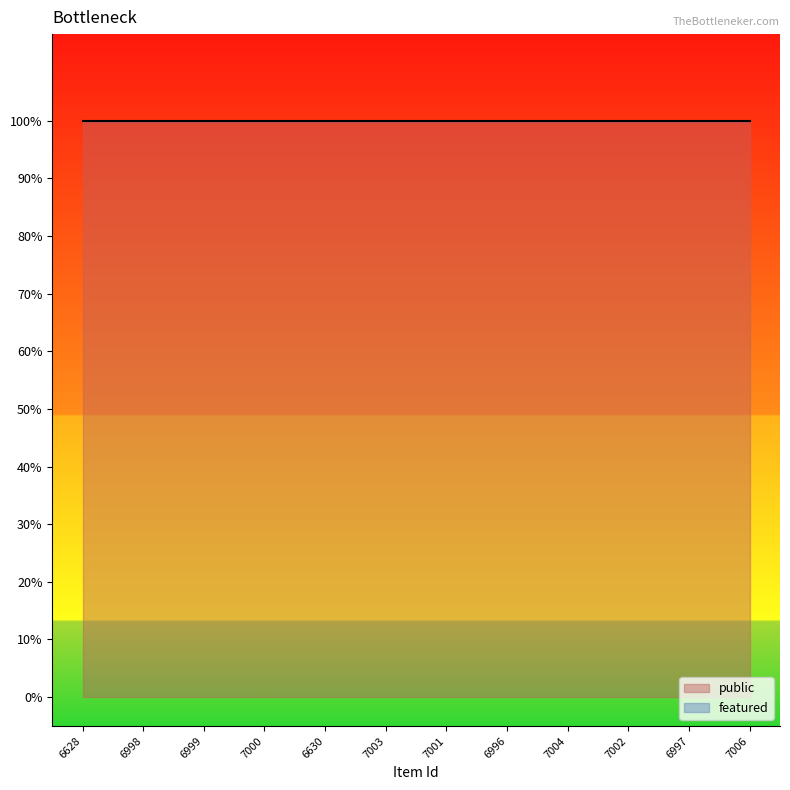

List the labels in order of featured value, largest first.

6628, 6998, 6999, 7000, 6630, 7003, 7001, 6996, 7004, 7002, 6997, 7006